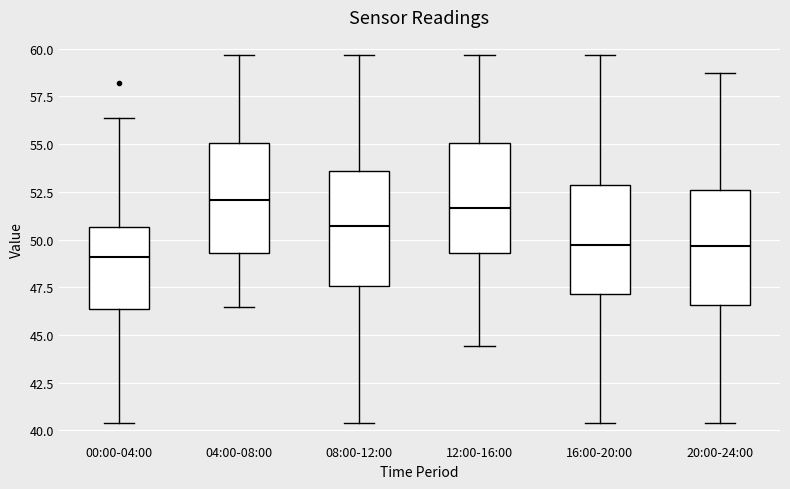

Reading left to right, read every box against the y-axis: the position of its median line, the range the box covers, and the ends of its whiskers. The values are not printed on the chart, so give them approximately, as read against the axis.

00:00-04:00: median 49.0, box 46.5 to 50.5, whiskers 40.5 to 56.5
04:00-08:00: median 52.0, box 49.5 to 55.0, whiskers 46.5 to 59.5
08:00-12:00: median 50.5, box 47.5 to 53.5, whiskers 40.5 to 59.5
12:00-16:00: median 51.5, box 49.5 to 55.0, whiskers 44.5 to 59.5
16:00-20:00: median 49.5, box 47.0 to 53.0, whiskers 40.5 to 59.5
20:00-24:00: median 49.5, box 46.5 to 52.5, whiskers 40.5 to 58.5